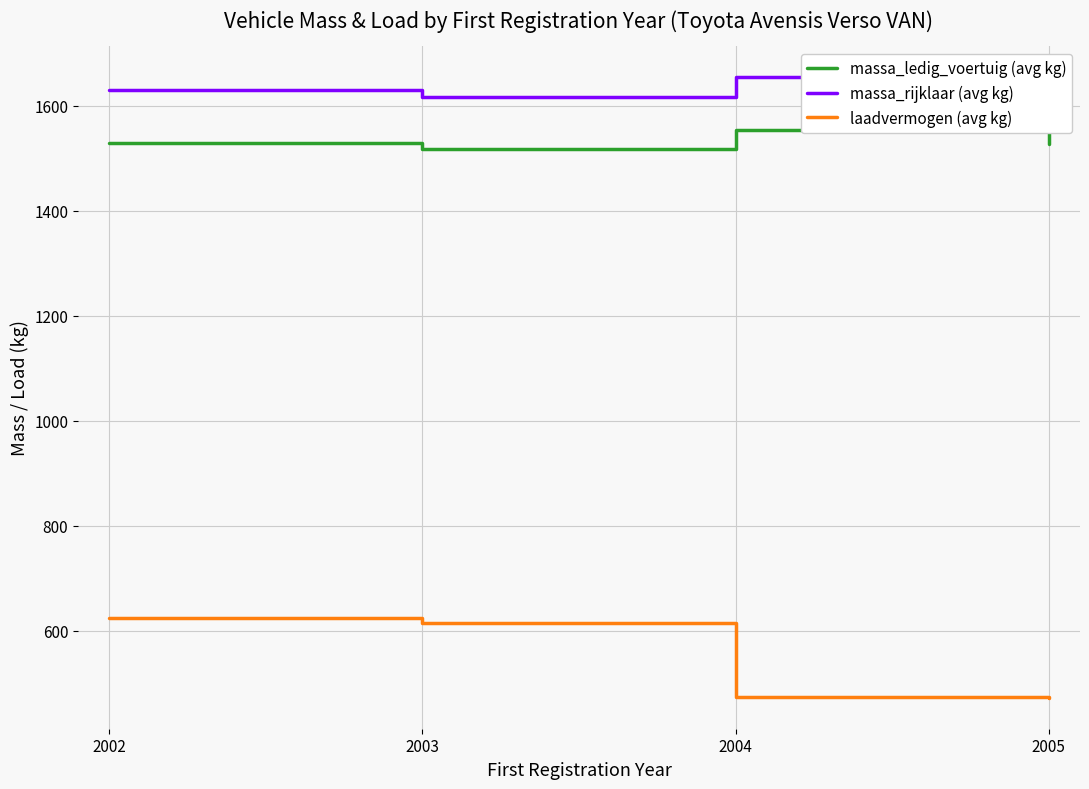

What is the difference between the maximum and second lowest values in the massa_ledig_voertuig (avg kg) series?

27.0